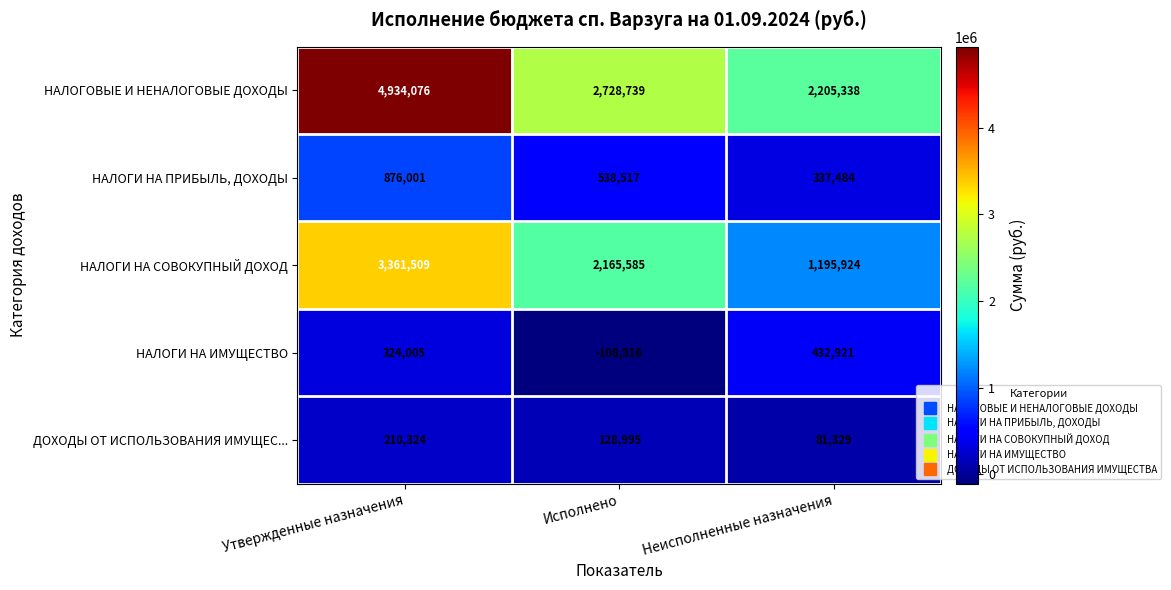

Which label corresponds to the largest value in the chart?

Утвержденные назначения